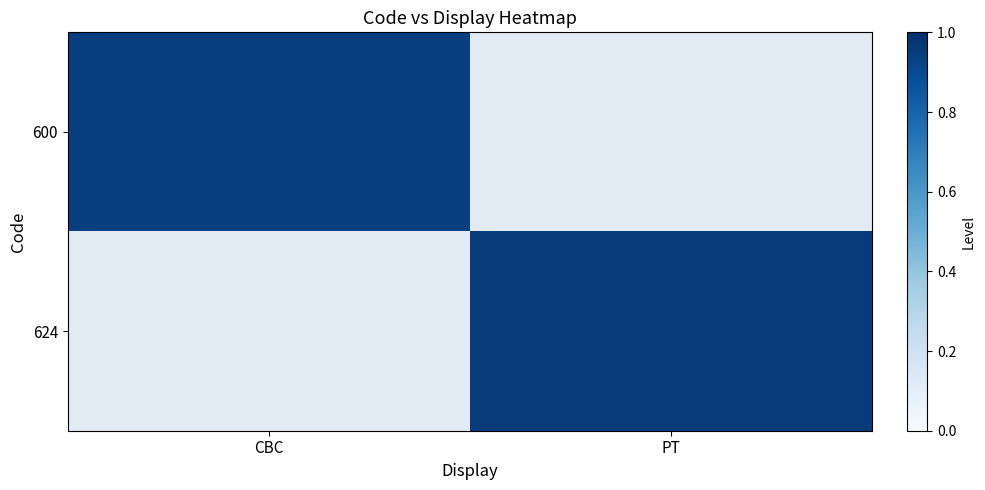

The value of 624 at PT is 0.2. True or false?

False